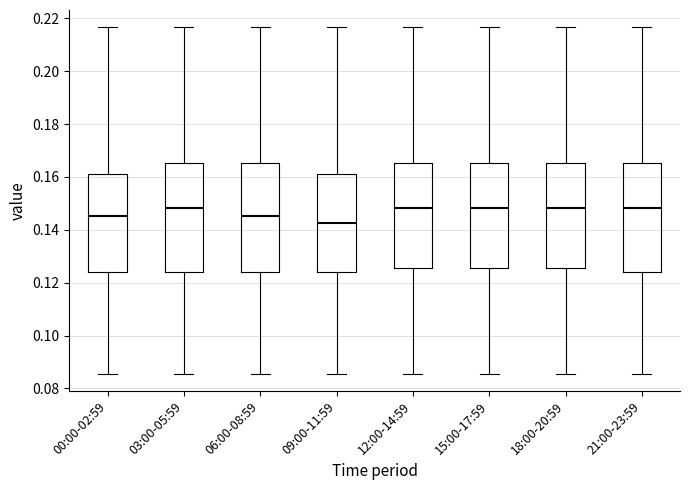

Where is the upper edge of the box for 12:00-14:59 on the y-axis? The values are not printed on the chart, so give them approximately, as read against the axis.

0.166